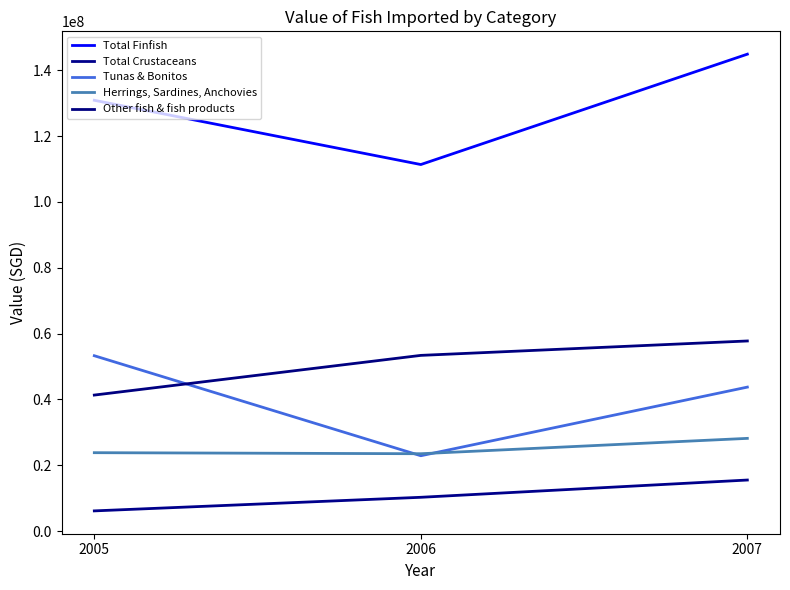

What are all the series names shown in the legend?

Total Finfish, Total Crustaceans, Tunas & Bonitos, Herrings, Sardines, Anchovies, Other fish & fish products